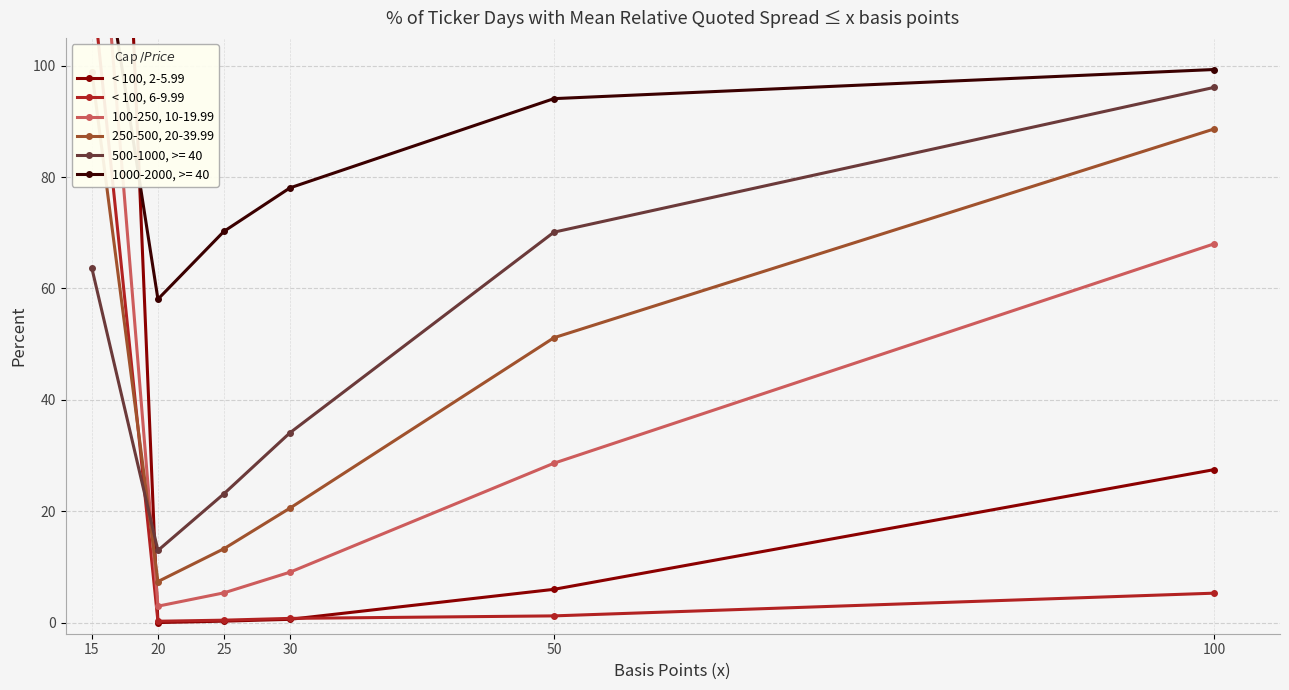

What is the highest value of the 500-1000, >= 40 series?

96.1